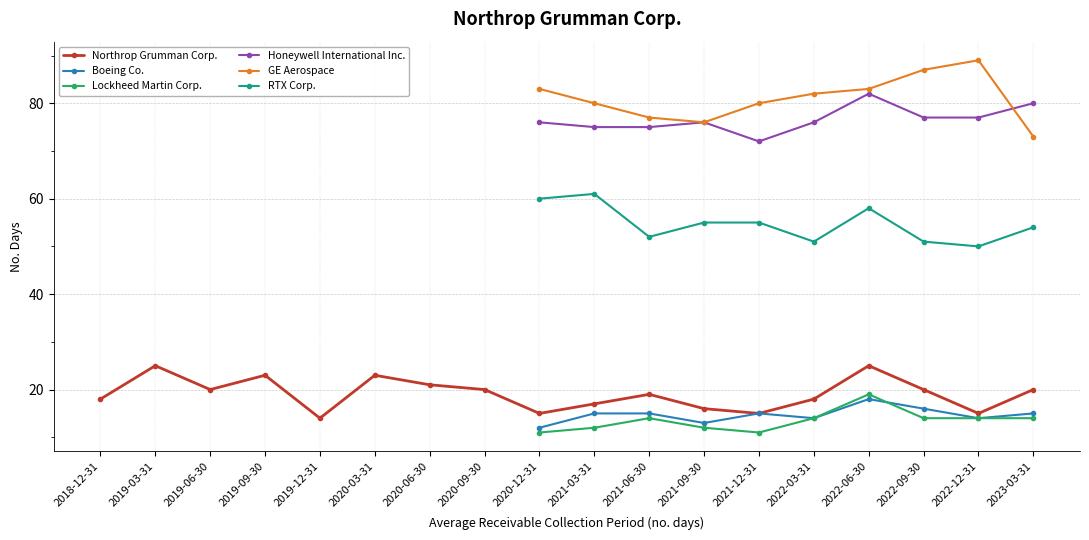

What is the maximum value for Northrop Grumman Corp.?

25